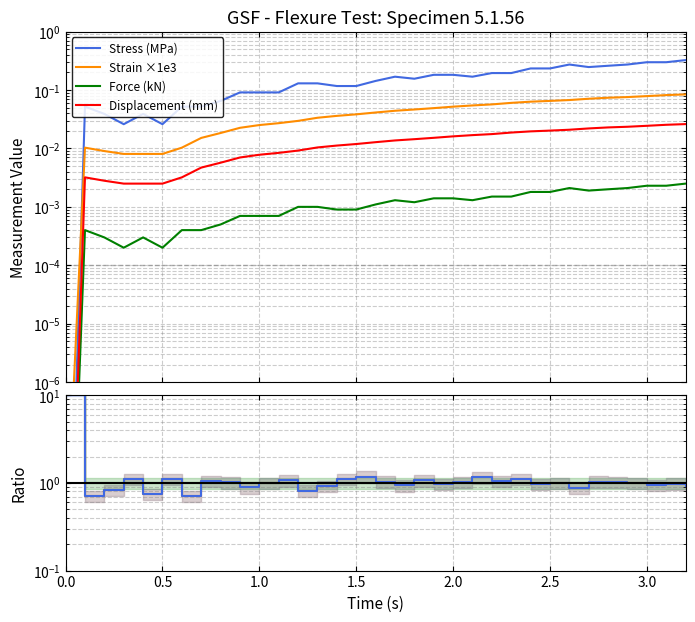

True or false: Stress (MPa) and Displacement (mm) cross at least once.

False